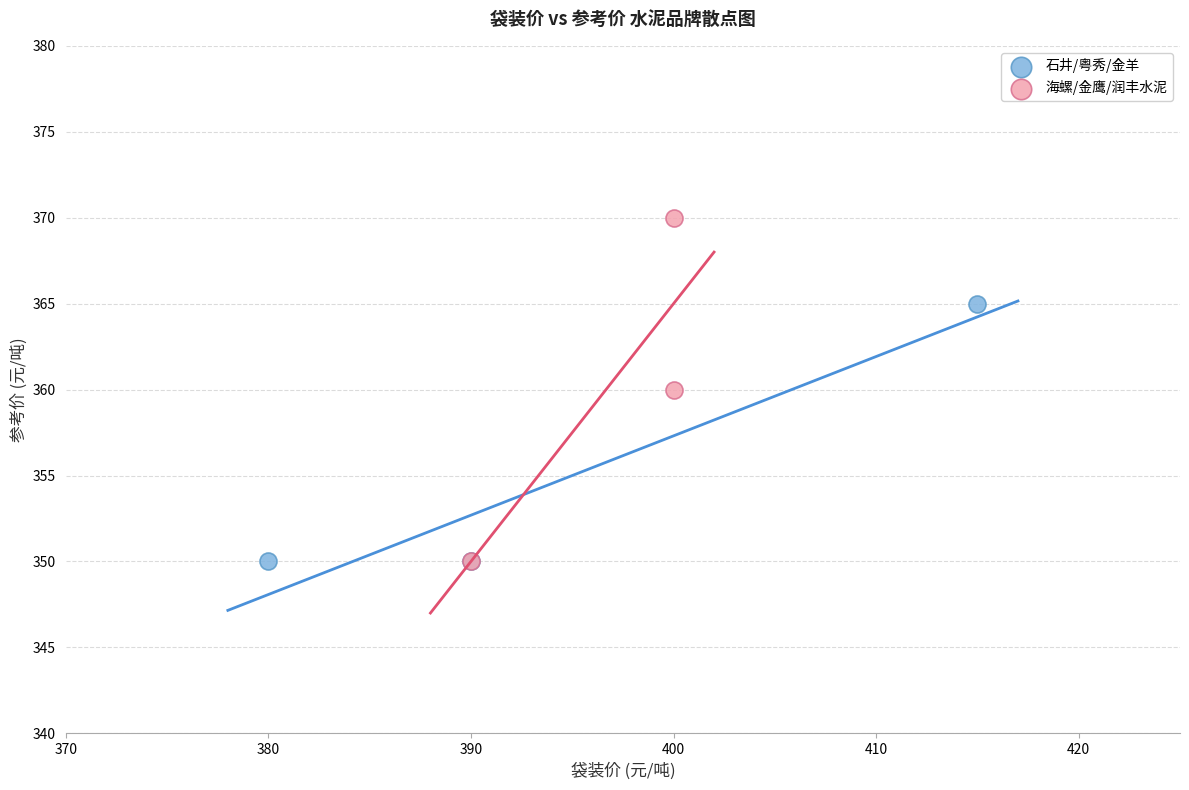

What are all the series names shown in the legend?

石井/粤秀/金羊, 海螺/金鹰/润丰水泥